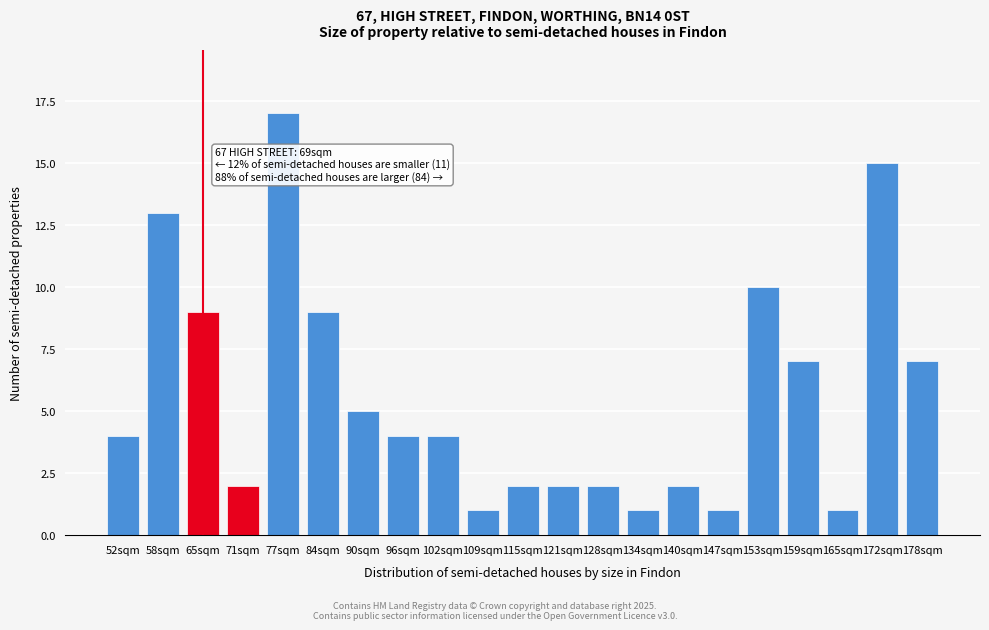

Reading left to right, what are all the values shown in this chart?

52sqm=4	58sqm=13	65sqm=9	71sqm=2	77sqm=17	84sqm=9	90sqm=5	96sqm=4	102sqm=4	109sqm=1	115sqm=2	121sqm=2	128sqm=2	134sqm=1	140sqm=2	147sqm=1	153sqm=10	159sqm=7	165sqm=1	172sqm=15	178sqm=7